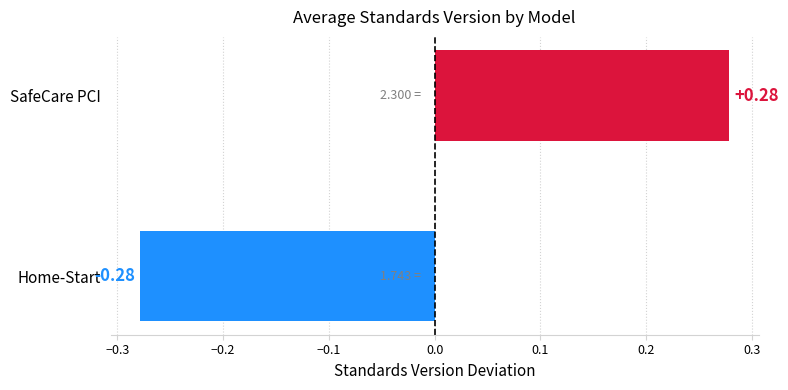

At which category does the chart reach its minimum across all series?

Home-Start